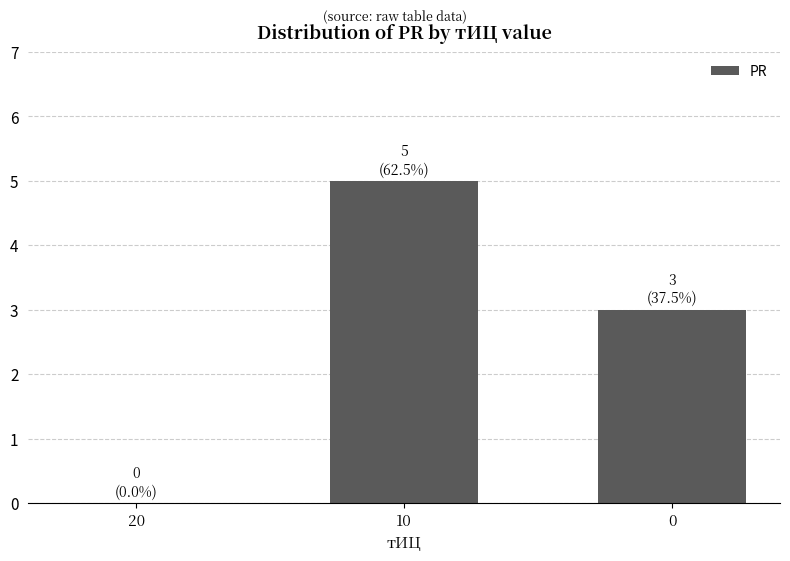

What is the change in value from 20 to 10?

+5